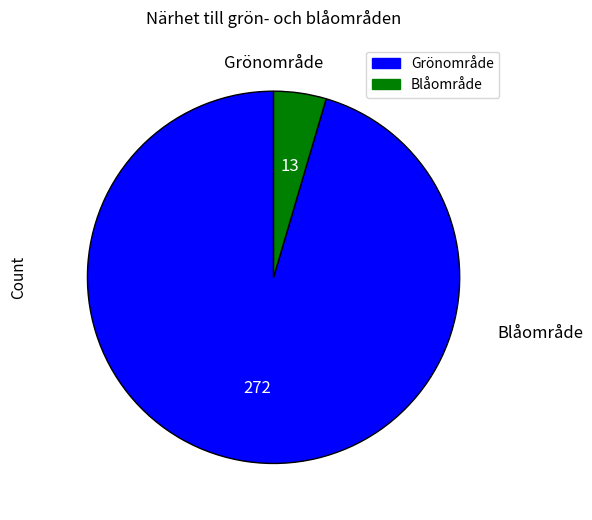

How many segments does this pie chart have?

2